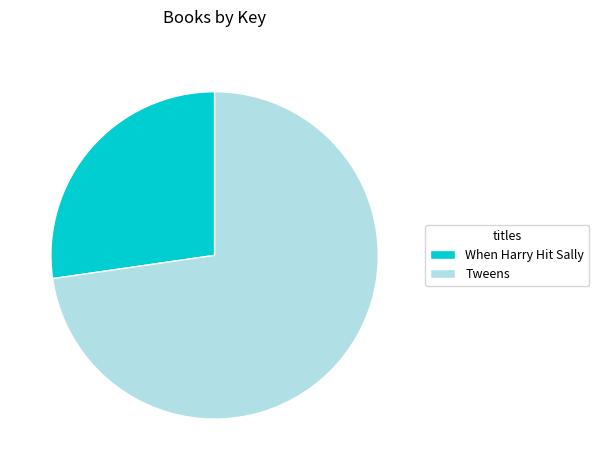

Which slice is the smallest?

When Harry Hit Sally